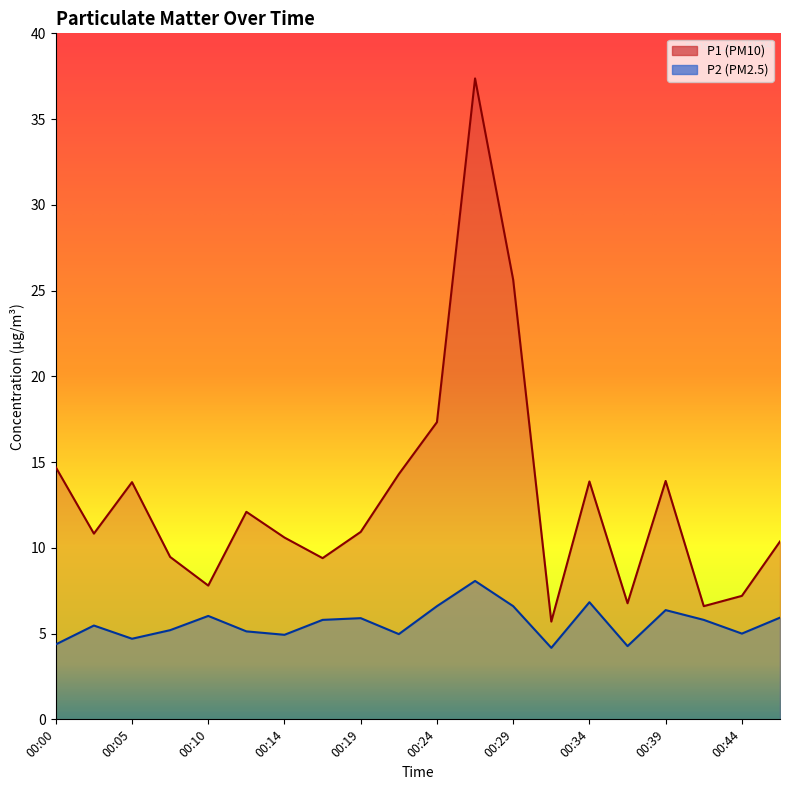

The value of P1 at 00:17 is 9.4. True or false?

True